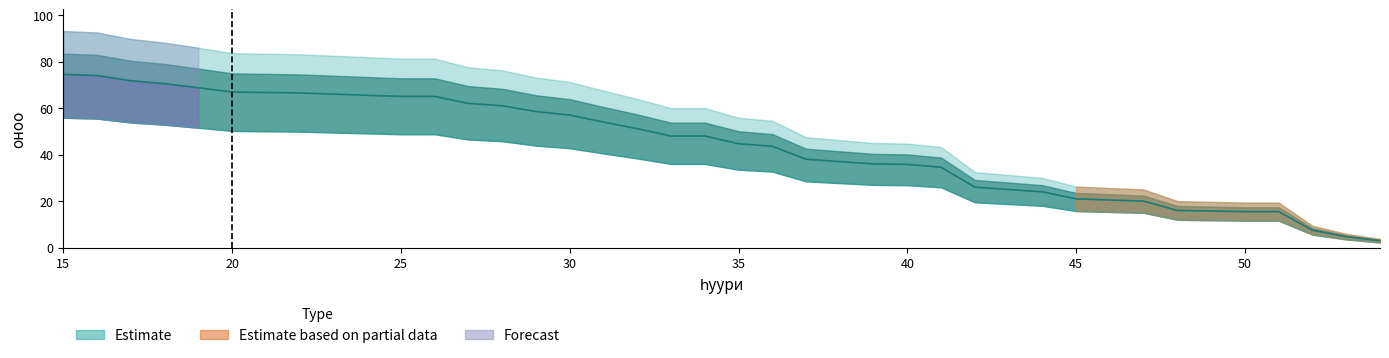

True or false: the data shows 5.7 at 49.

False